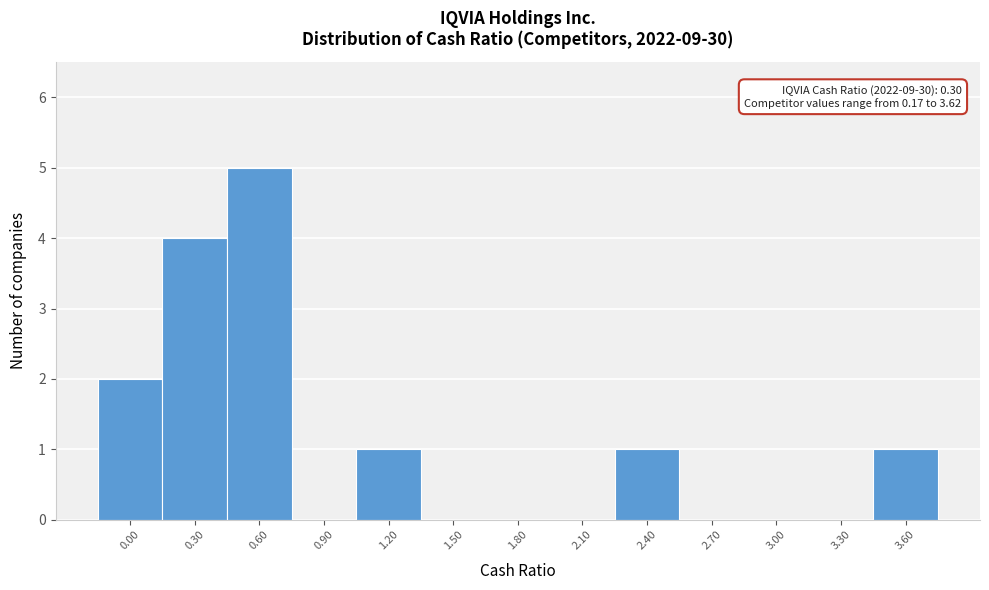

Reading left to right, extract all data points from this chart.

0.00=2	0.30=4	0.60=5	0.90=0	1.20=1	1.50=0	1.80=0	2.10=0	2.40=1	2.70=0	3.00=0	3.30=0	3.60=1